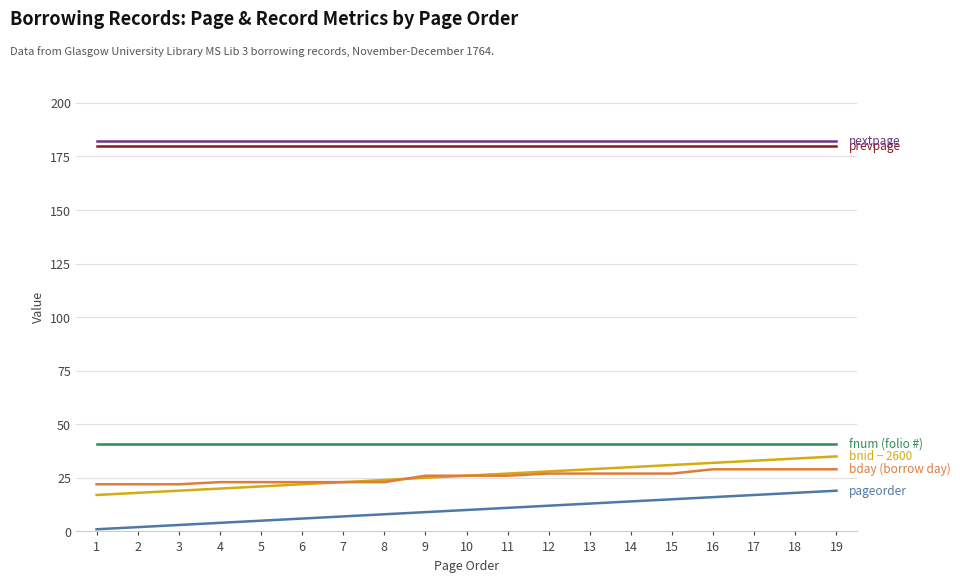

What is the total value across all series at 13?

472